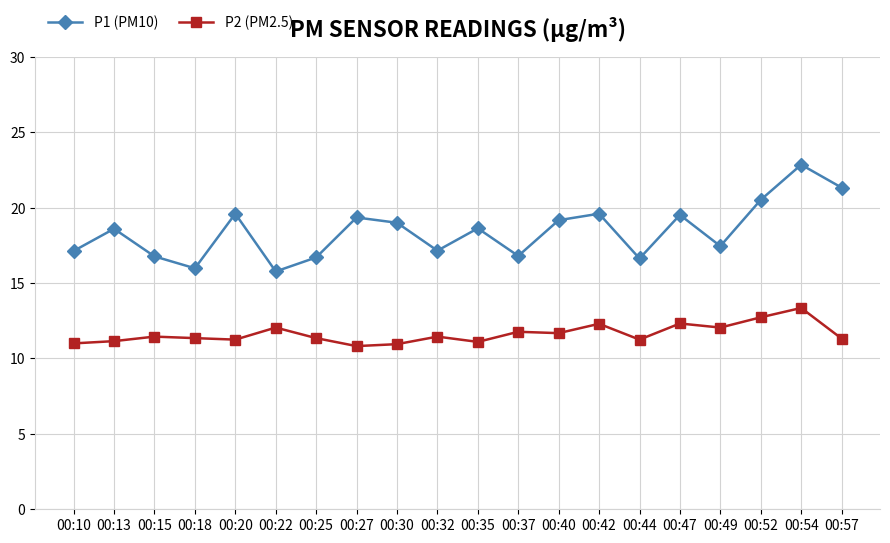

What is the sum of all P1 (PM10) values?

368.6